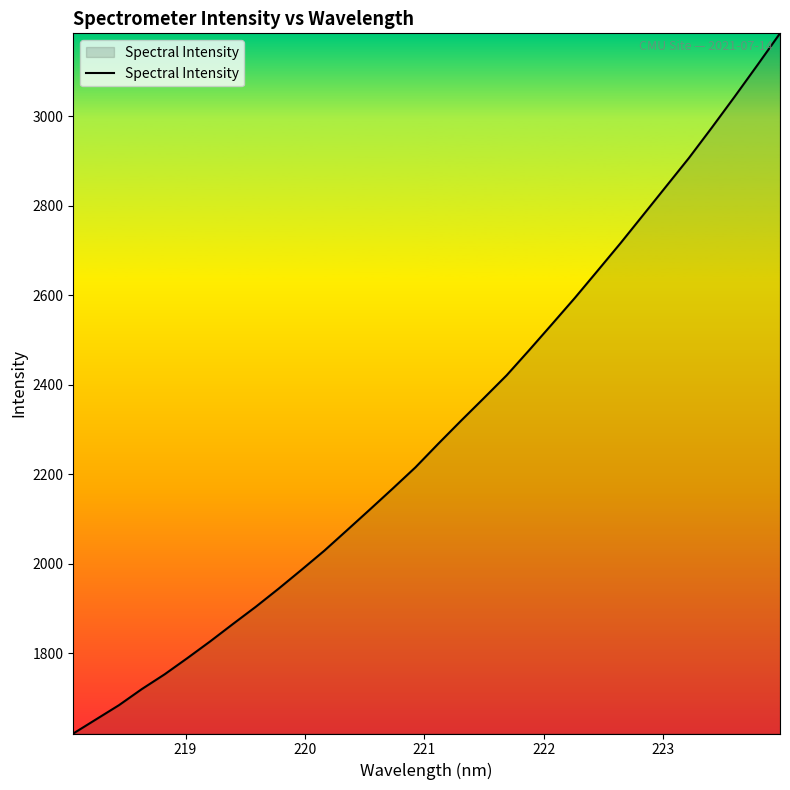

What is the minimum value shown in the chart?

1621.1